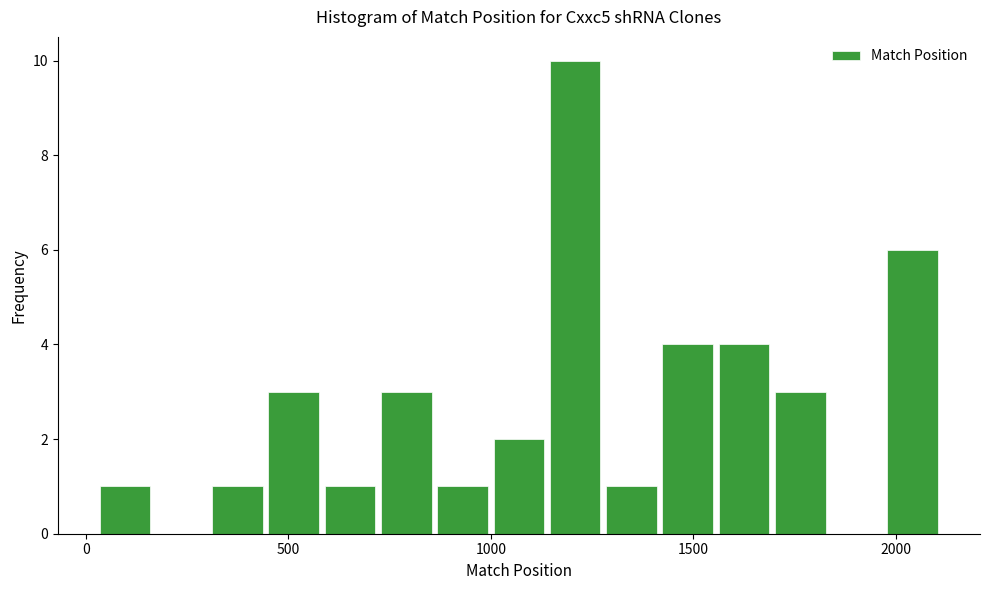

Read against the x-axis, roughly where is the centre of the tallest bar?

1200